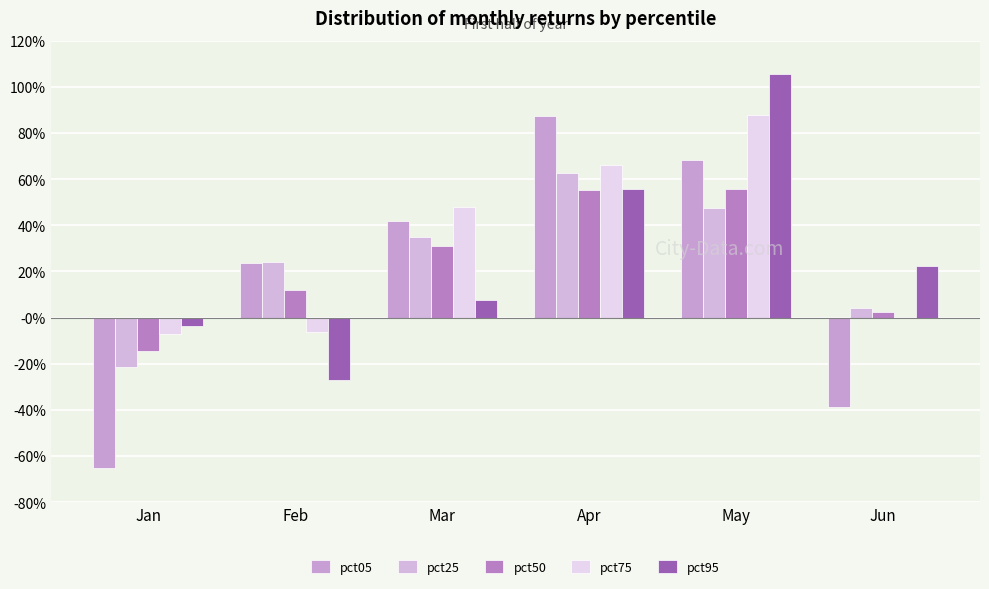

Which has a higher value, Jan or Apr?

Apr